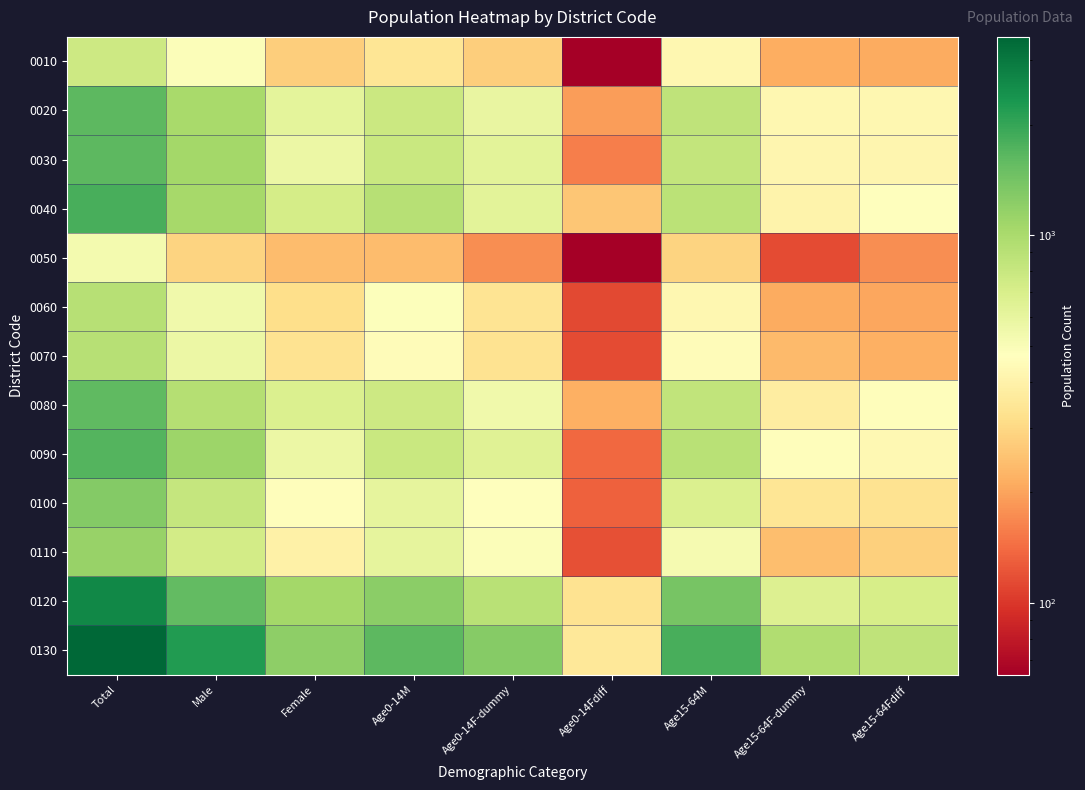

Count the number of data series in this chart.

13